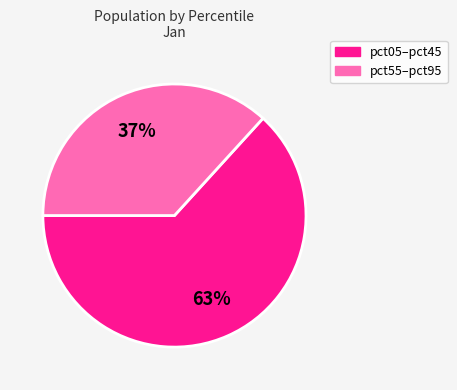

To the nearest percent, what is the average slice percentage?

50%